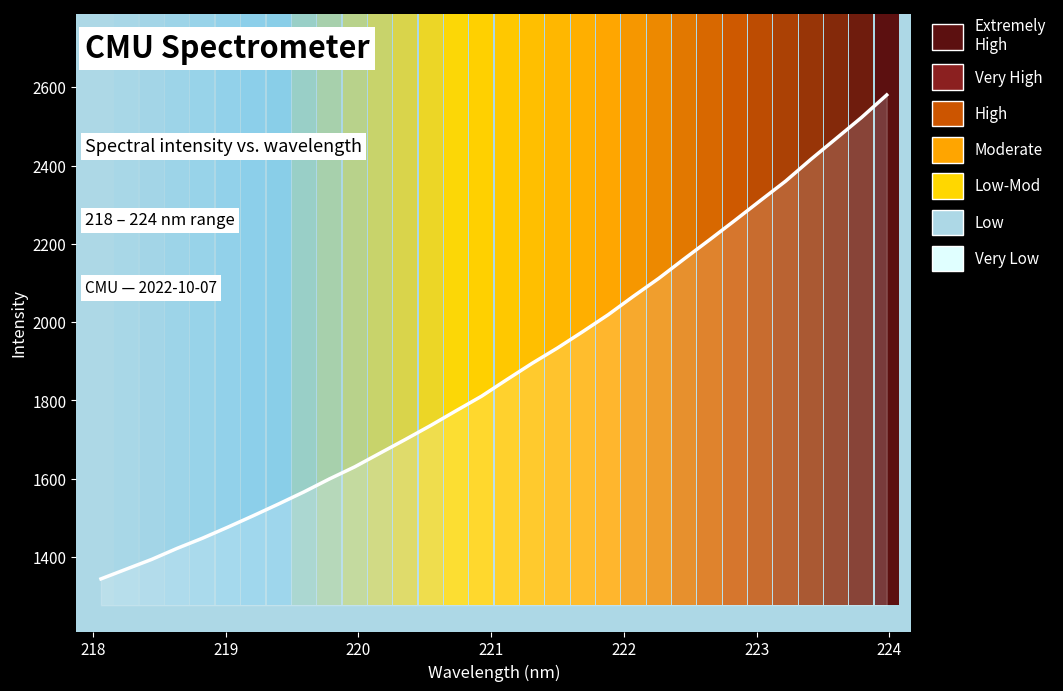

Is it true that the value at 13 is 879.3?

False